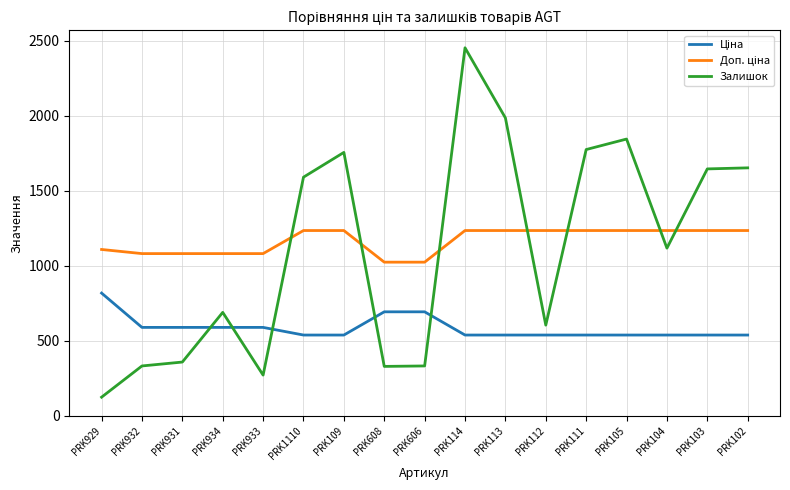

Is it true that Залишок equals 1711.3 at PRK114?

False